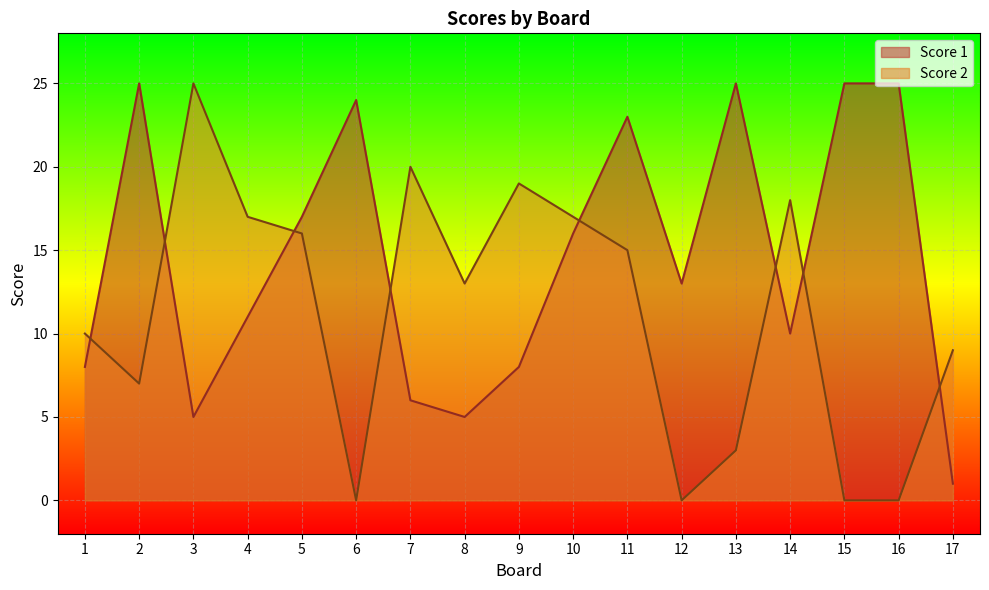

What value does the Score 1 series have at 6, to the nearest 5?

25